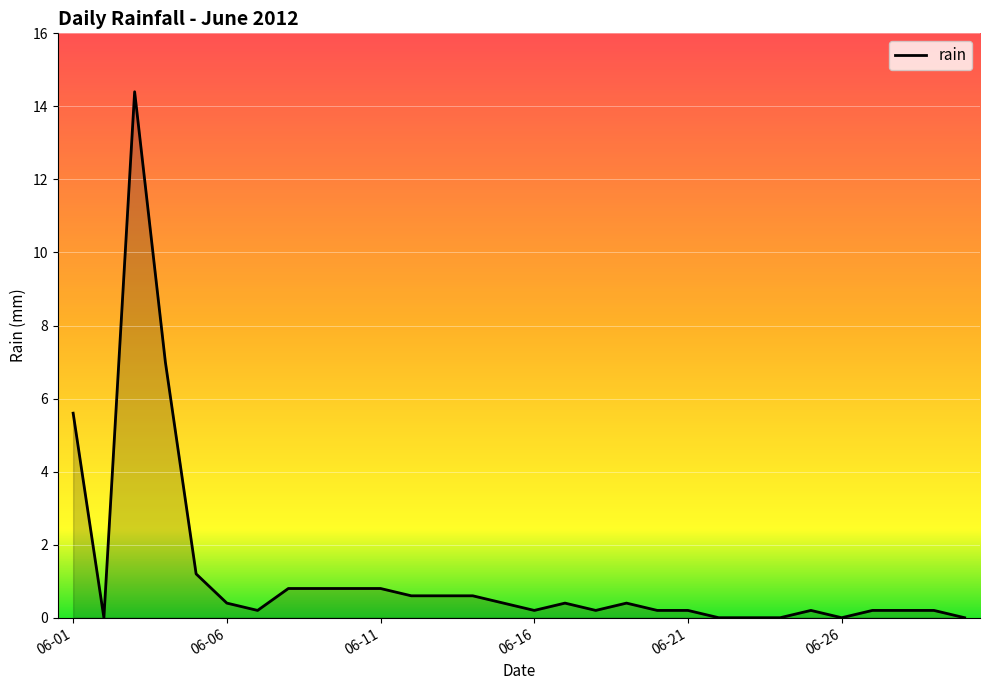

What is the difference between the maximum and second lowest values?

14.4